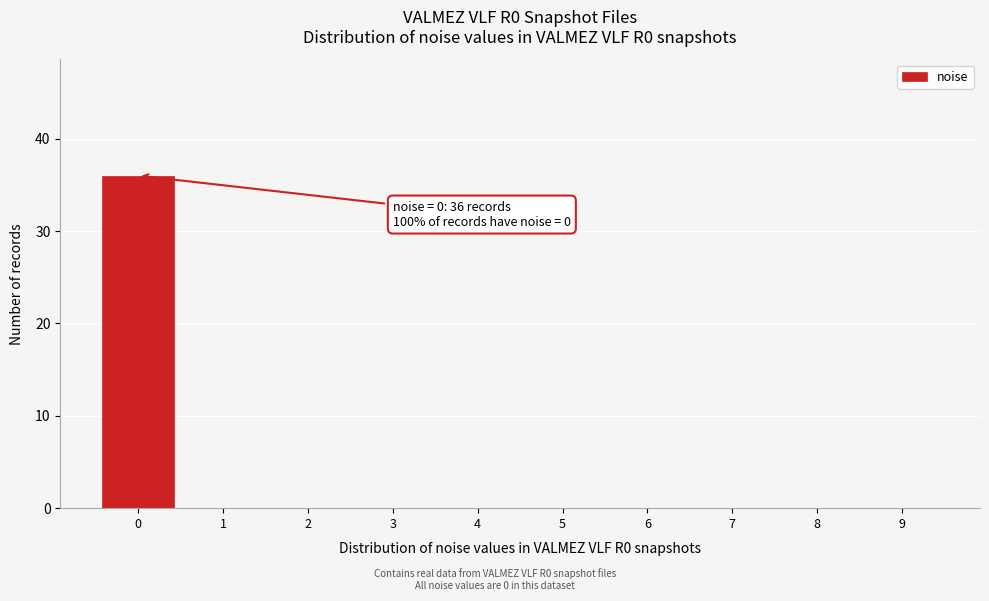

Over which range of the x-axis is the bar tallest?

-0.5 to 0.5